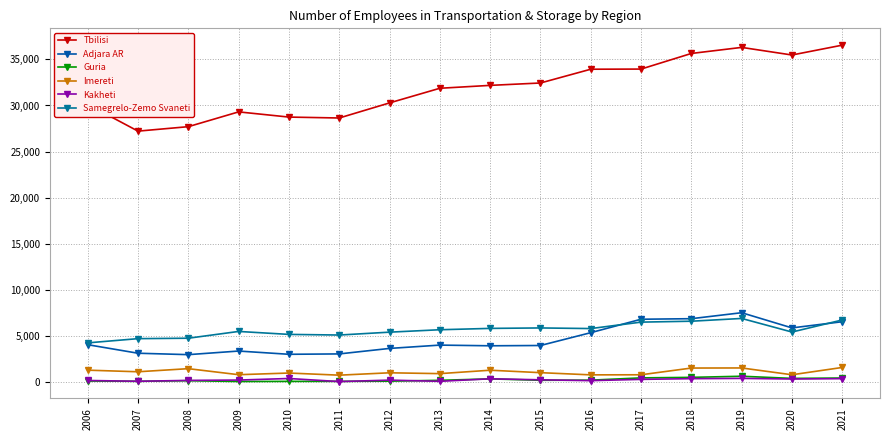

What is the sum of the Kakheti values at 2017 and 2013?

379.0